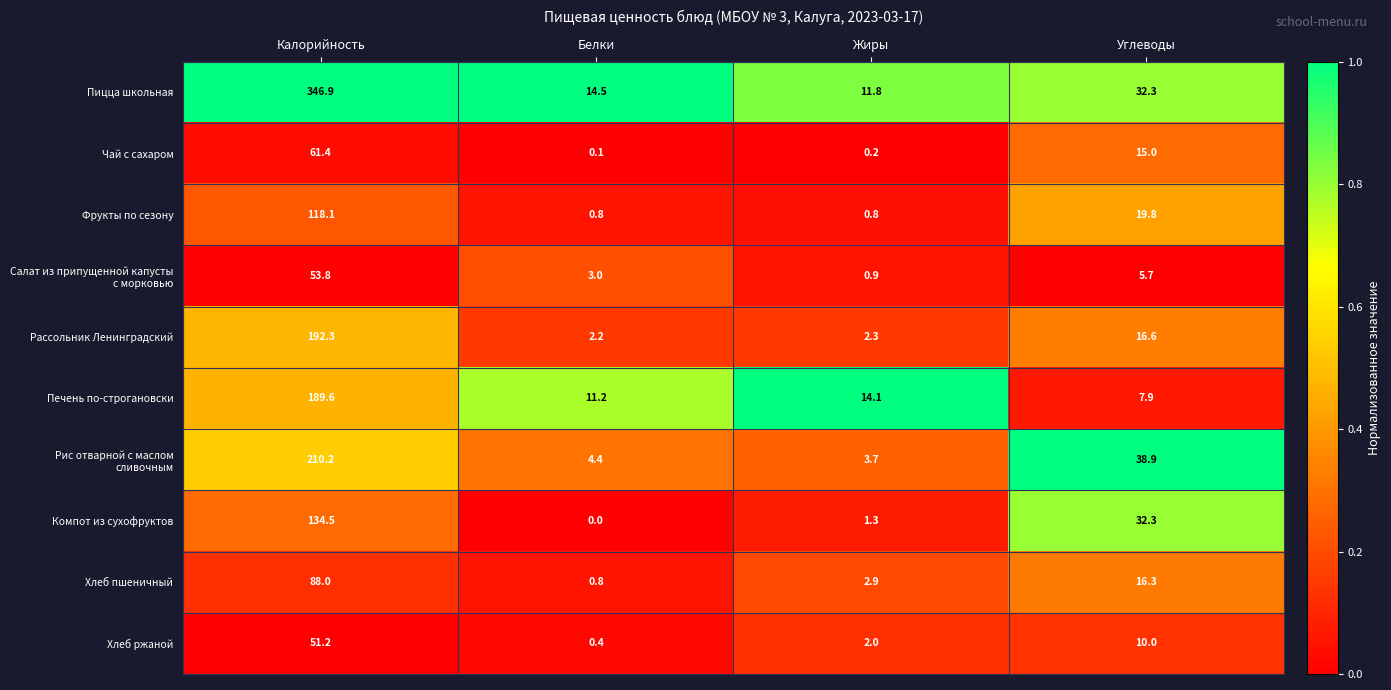

At which label is Хлеб ржаной closest to 25?

Углеводы